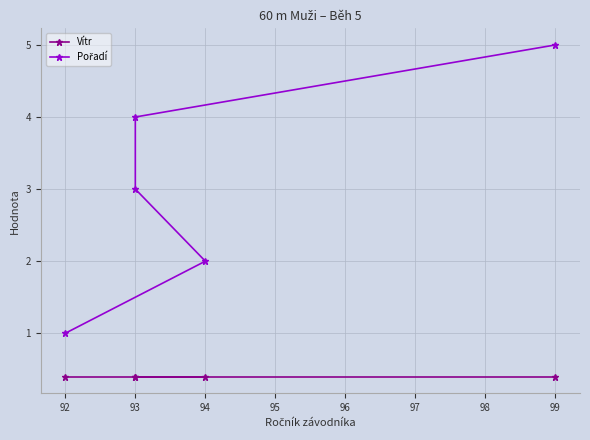

Does the chart display data point markers on the line(s)?

Yes